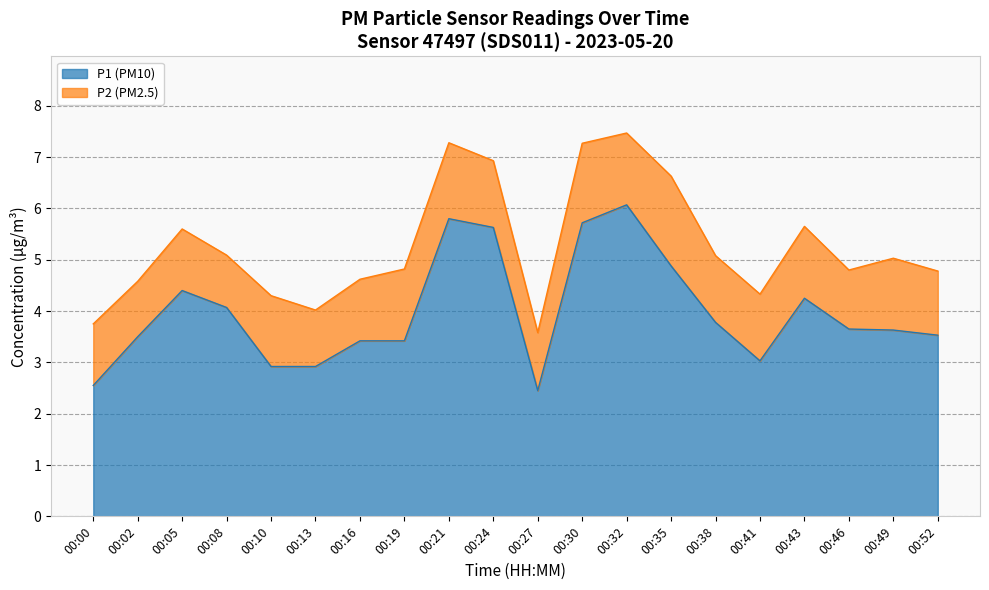

Reading left to right, what are all the values shown in this chart?

00:00=2.5	00:02=3.5	00:05=4.4	00:08=4.1	00:10=2.9	00:13=2.9	00:16=3.4	00:19=3.4	00:21=5.8	00:24=5.6	00:27=2.5	00:30=5.7	00:32=6.1	00:35=4.9	00:38=3.8	00:41=3.0	00:43=4.2	00:46=3.6	00:49=3.6	00:52=3.5